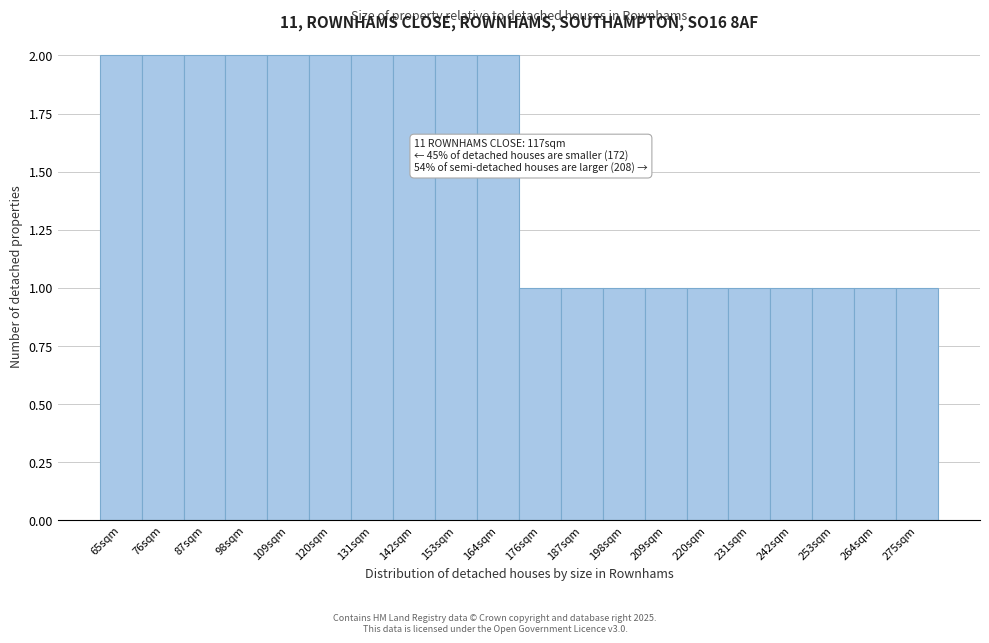

Reading right to left, extract all data points from this chart.

1	1	1	1	1	1	1	1	1	1	2	2	2	2	2	2	2	2	2	2